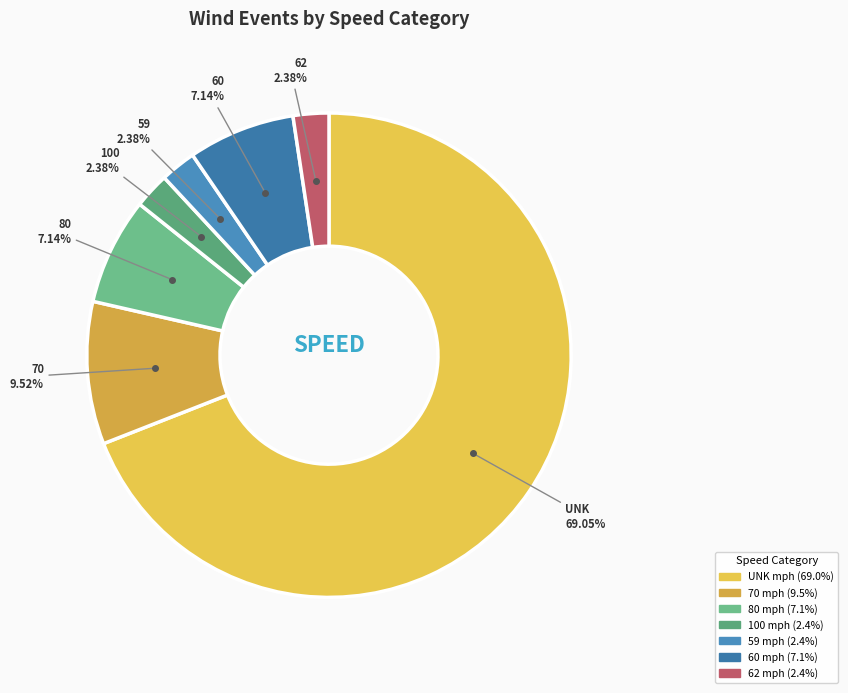

Combined, what portion of the pie is 70 and 100?

11.9%